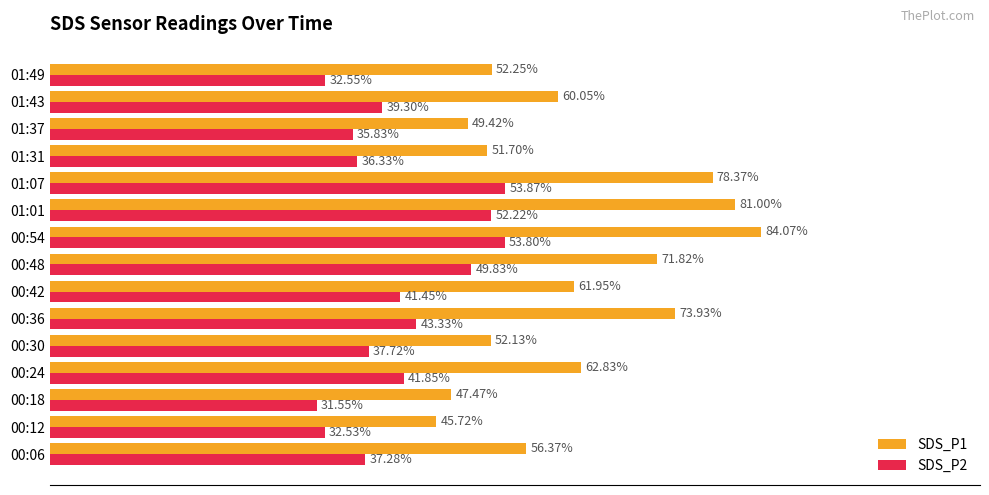

Which series has the largest total across all categories?

SDS_P1